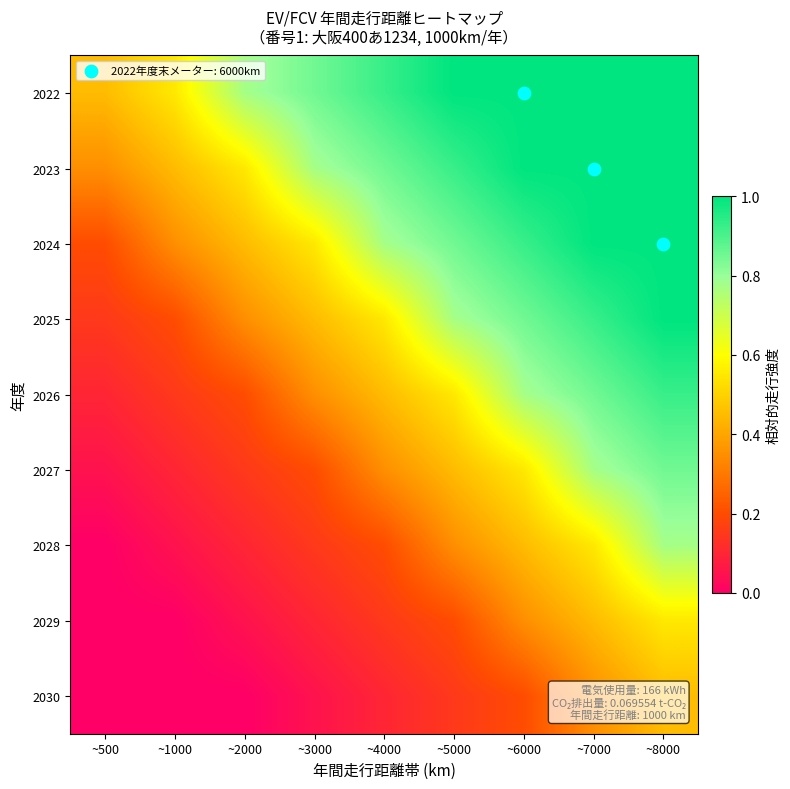

At how many categories does at least one series exceed 0?

9